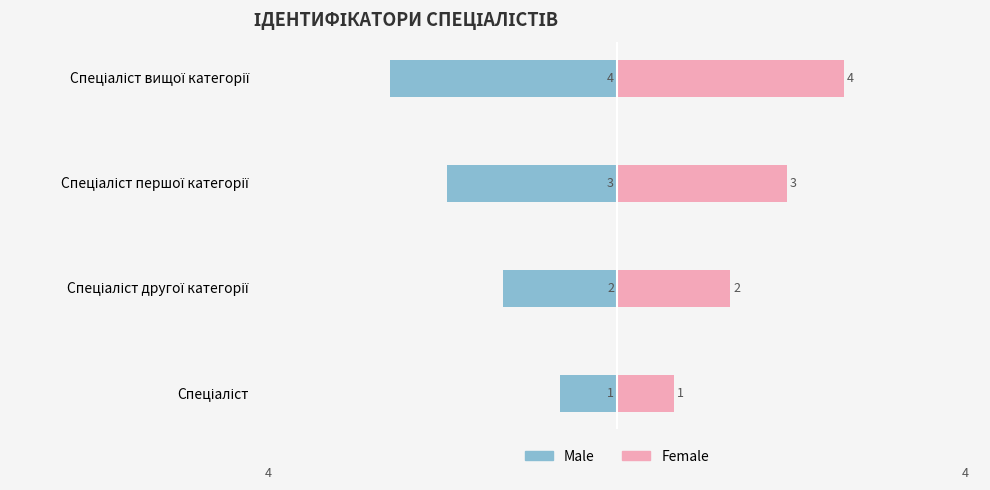

What is the difference between the highest and lowest values at Спеціаліст другої категорії?

4